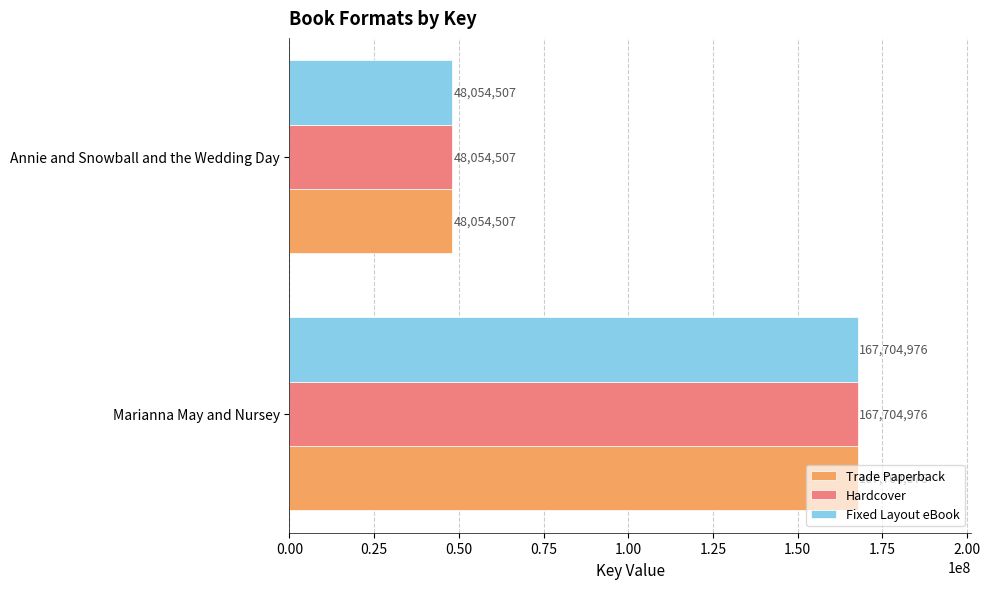

What is the total value across all series at Annie and Snowball and the Wedding Day?

144163521